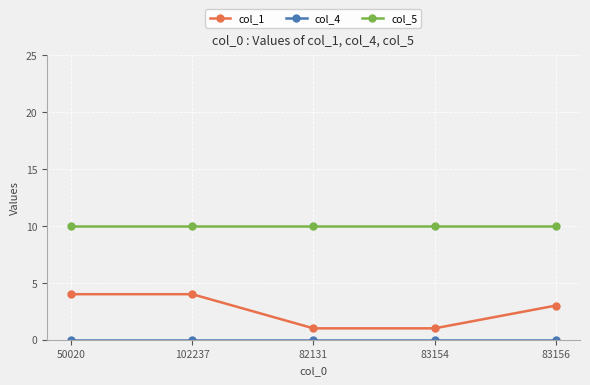

Is it true that col_5 equals 5 at 102237?

False